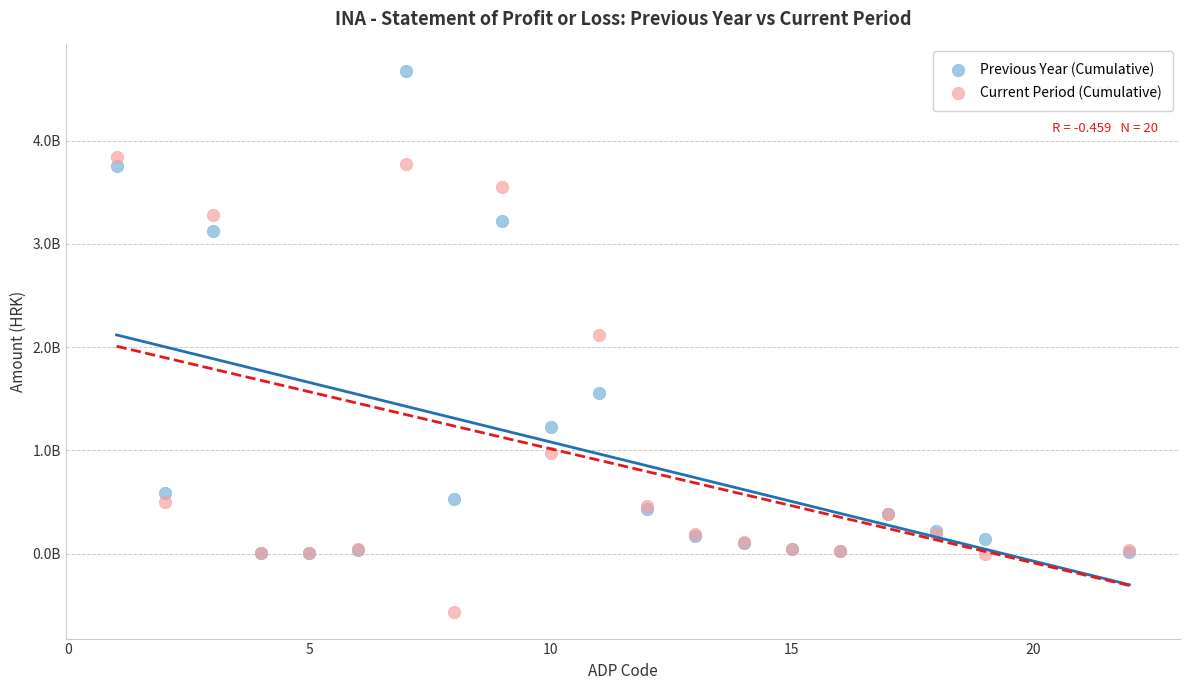

Which series has the widest spread of Y values?

Previous Year (Cumulative)